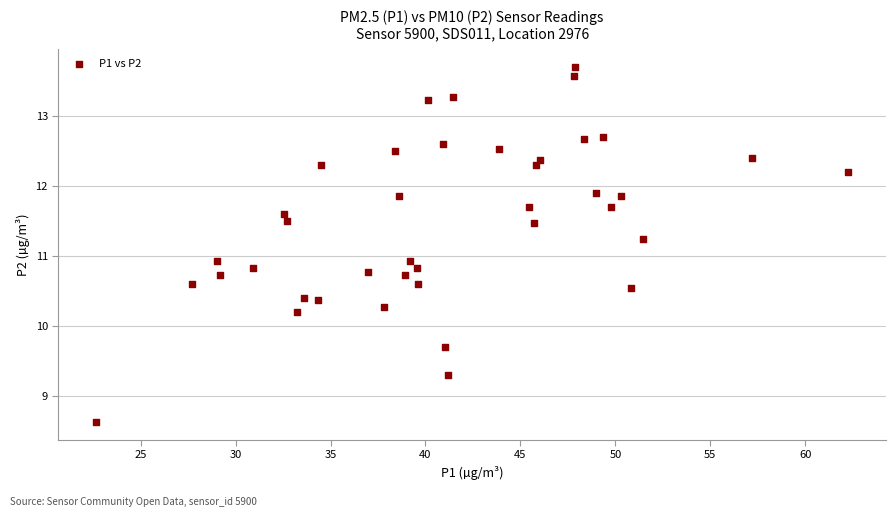

What is the range of Y values (max minus min)?

5.1